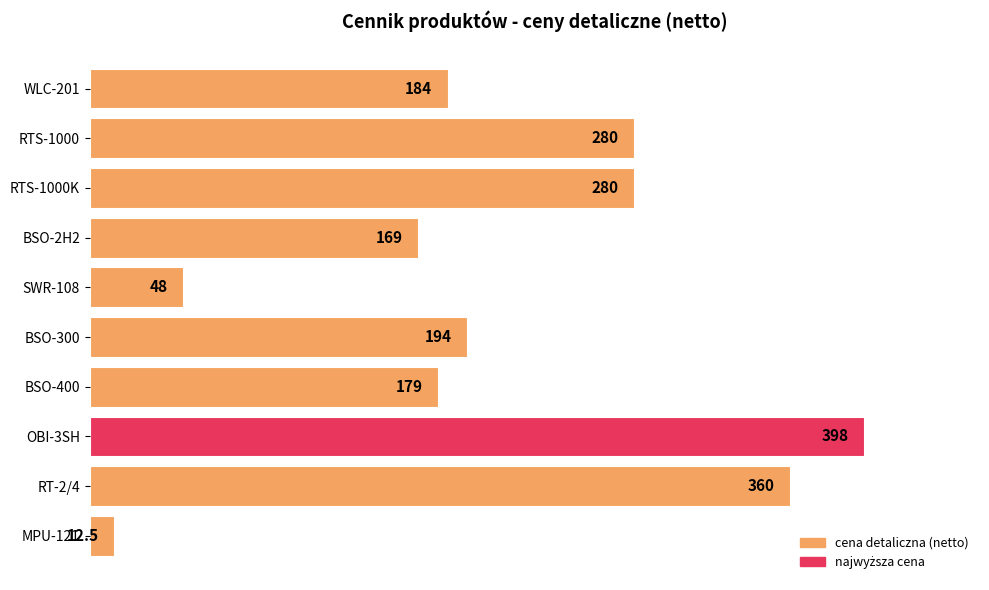

Which label corresponds to the largest value in the chart?

OBI-3SH